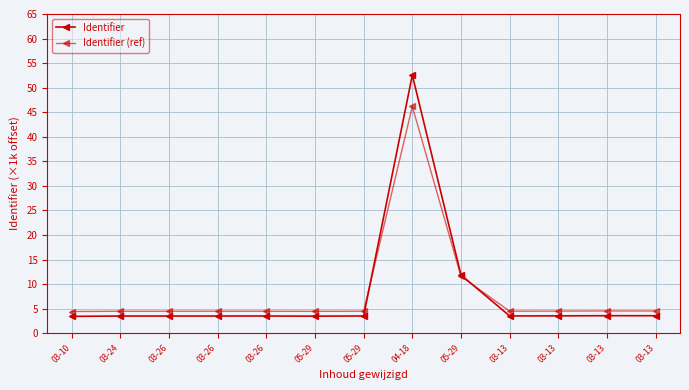

Which series ends up on top after the final intersection of Identifier and Identifier (ref)?

Identifier (ref)